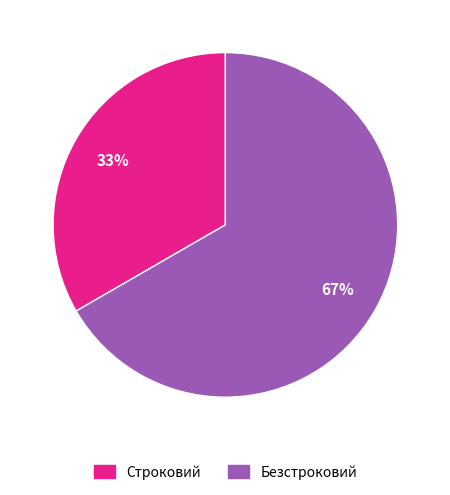

Combined, do Безстроковий and Строковий account for over 50%?

Yes